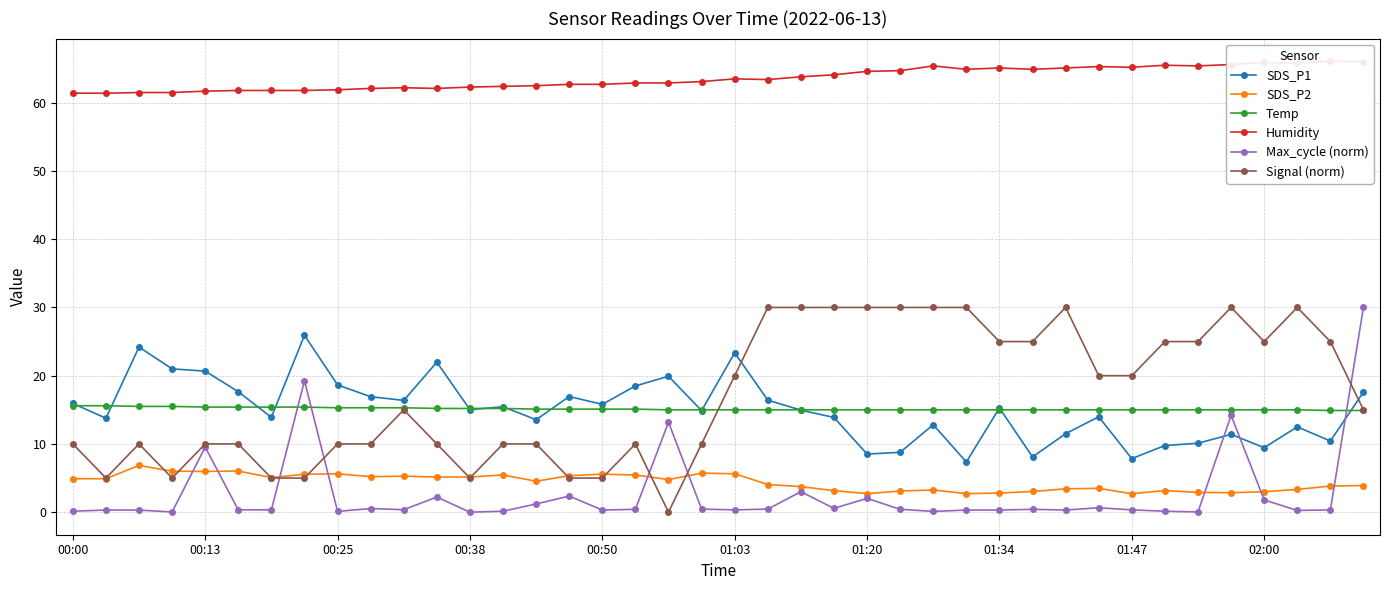

Count the number of data series in this chart.

6